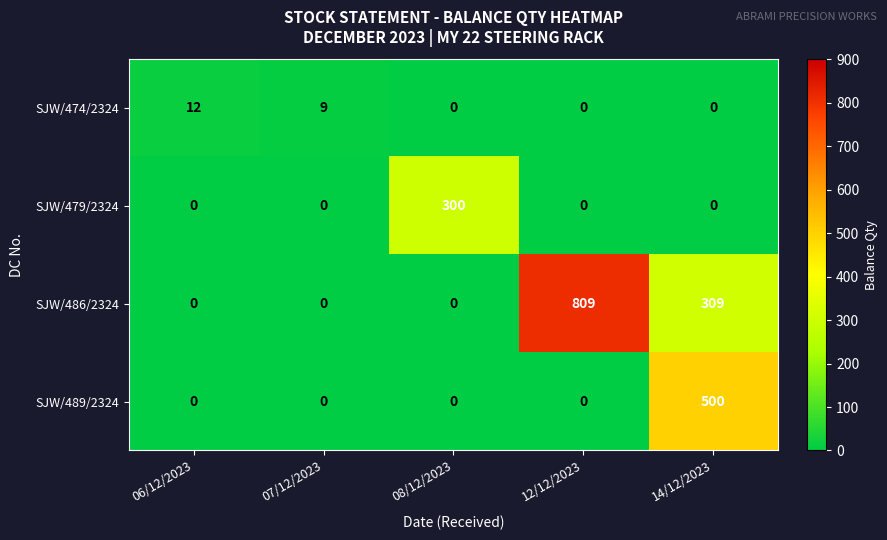

List the series in order of their peak value, lowest first.

SJW/474/2324, SJW/479/2324, SJW/489/2324, SJW/486/2324